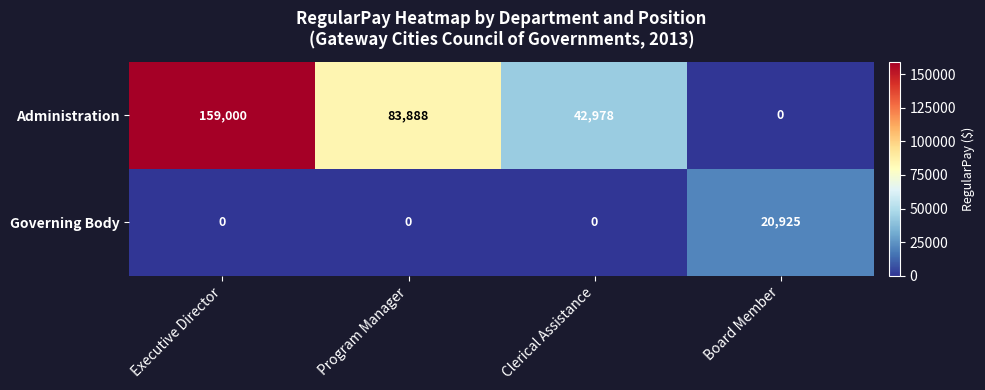

At which category is the sum across all series the highest?

Executive Director